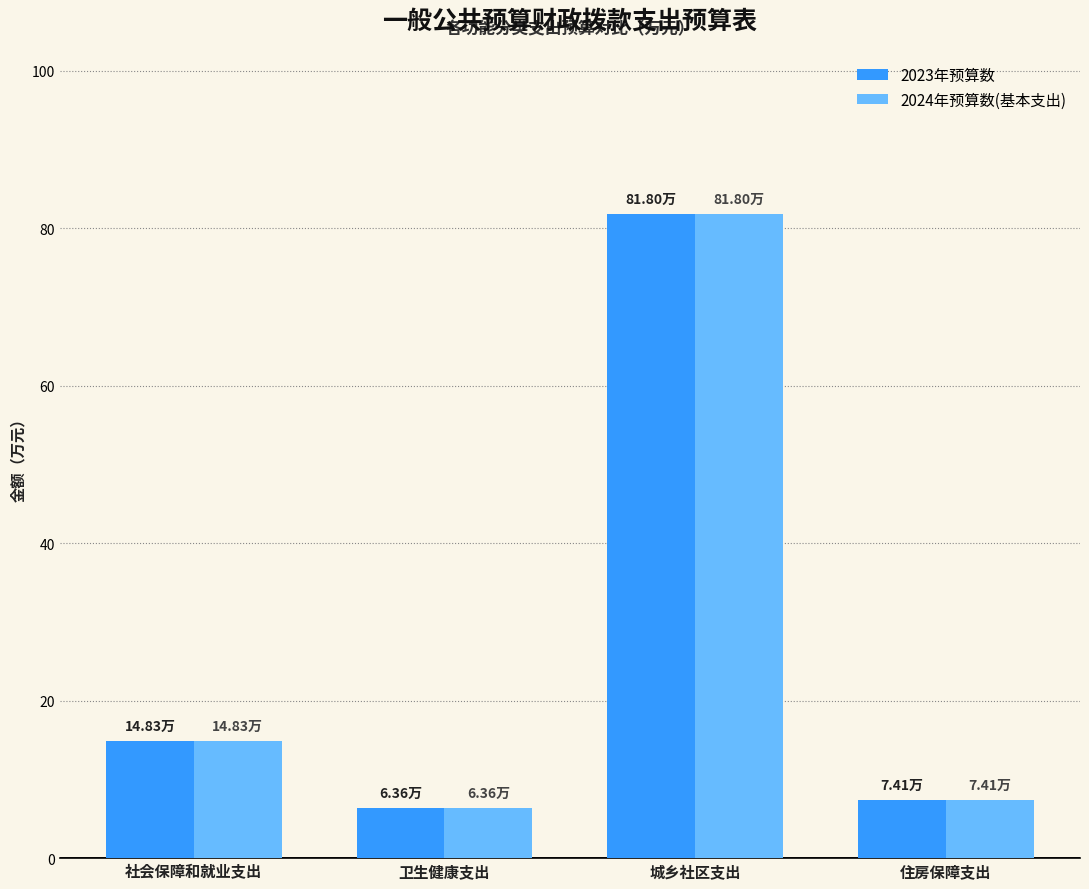

What is the label of the 2nd bar from the right?

城乡社区支出